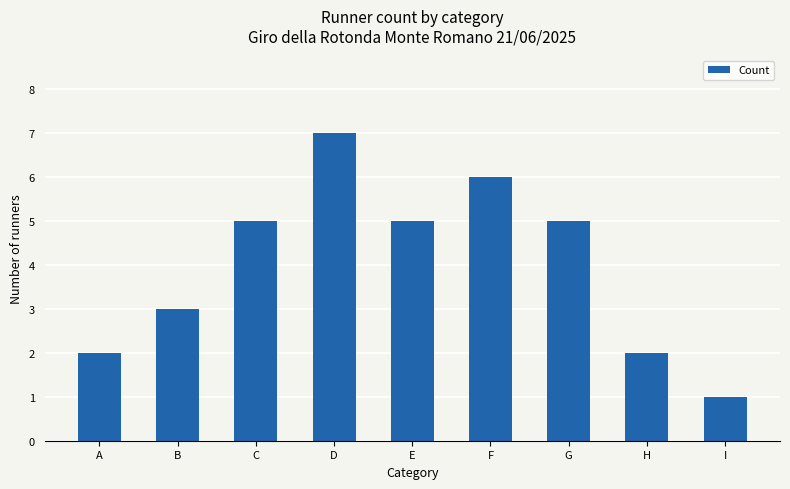

How many values are below 5?

4